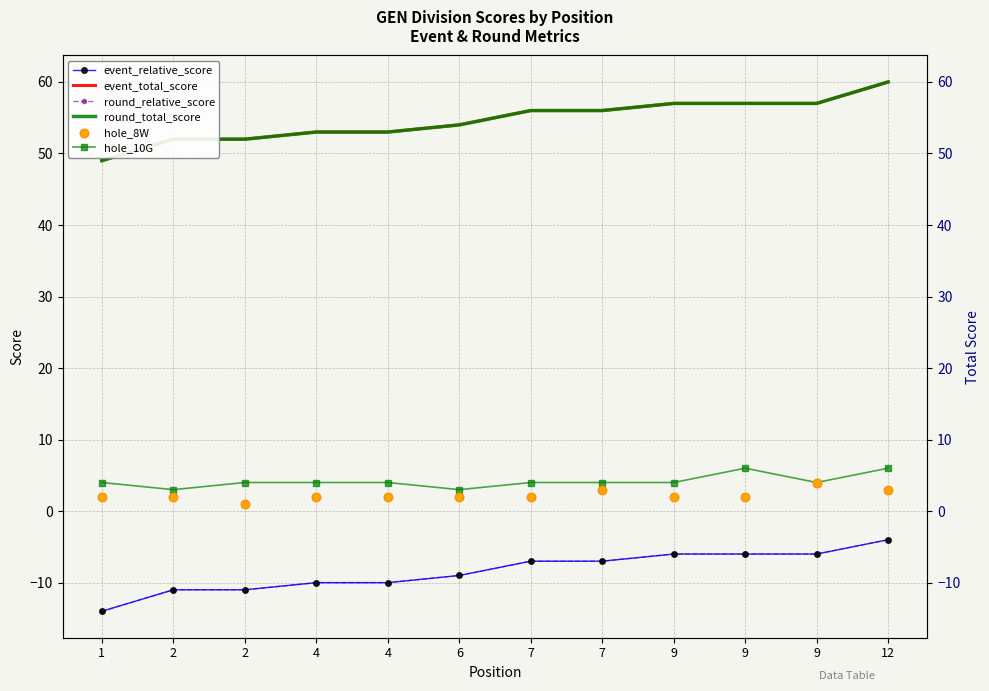

Which series reaches the maximum Y coordinate?

event_total_score